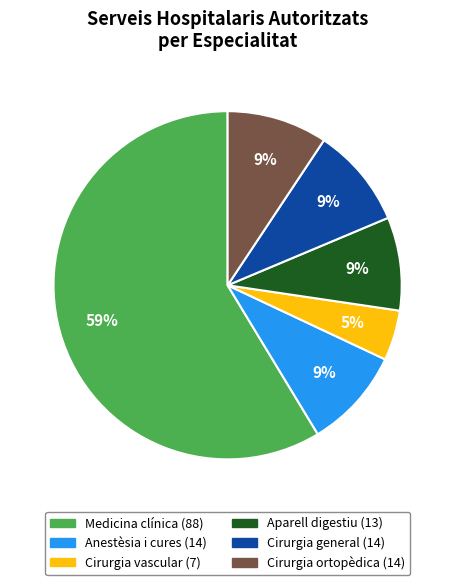

How many slices are in this pie chart?

6